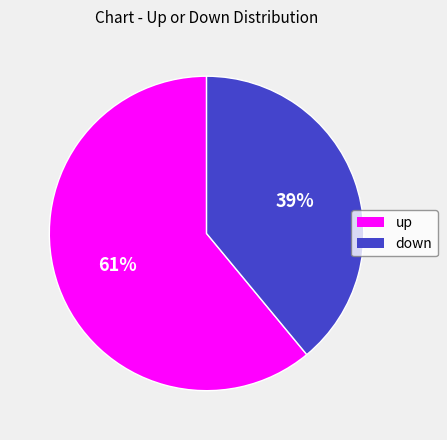

What is the largest slice in the pie chart?

up